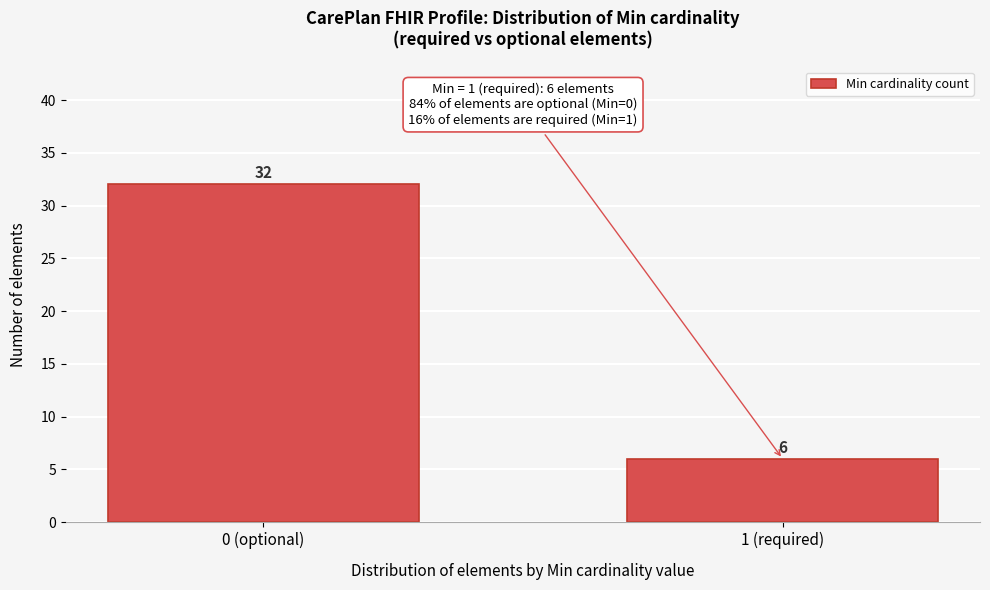

Reading left to right, transcribe all the data shown in this chart.

32	6